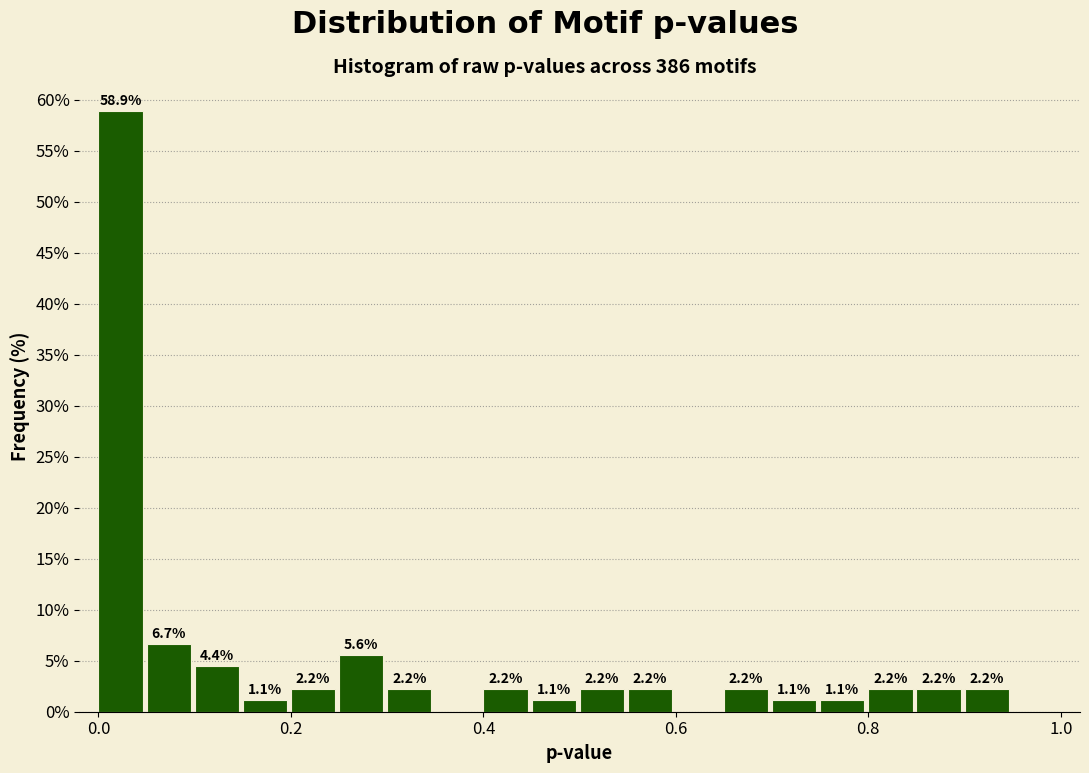

Read against the x-axis, roughly where is the centre of the tallest bar?

0.02